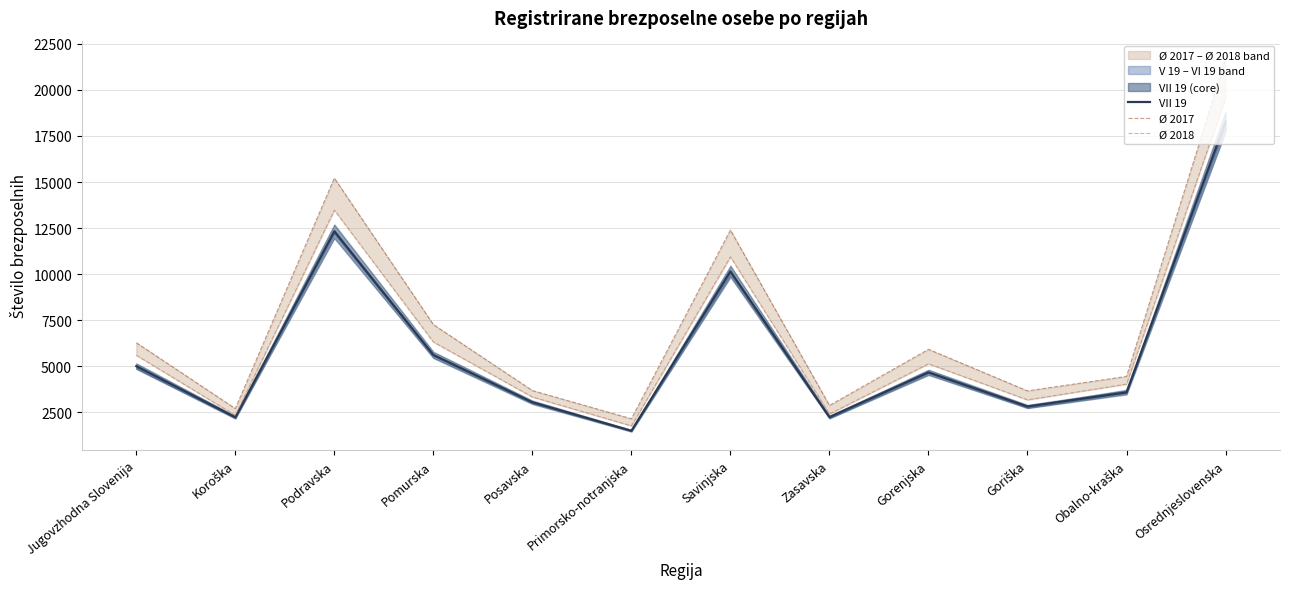

How many interior local valleys does the Ø 2017 series have?

4